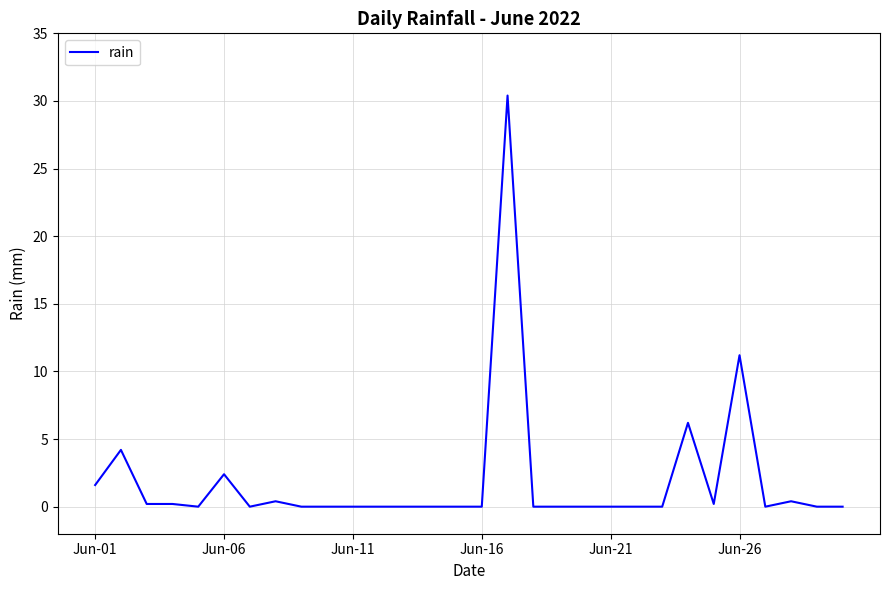

What is the difference between the maximum and minimum values?

30.4